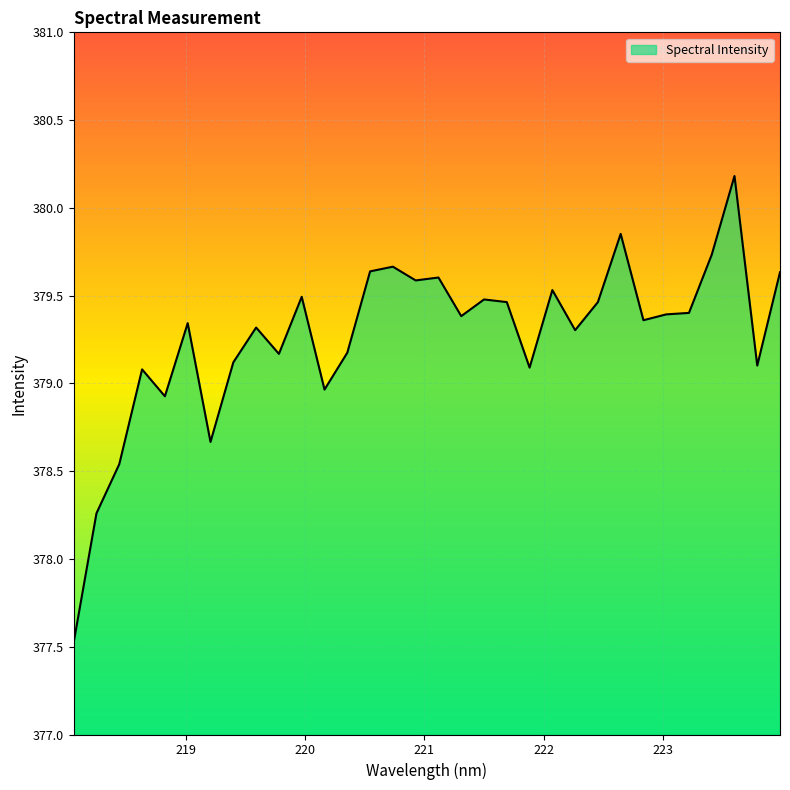

What is the difference between the maximum and minimum values?

2.7